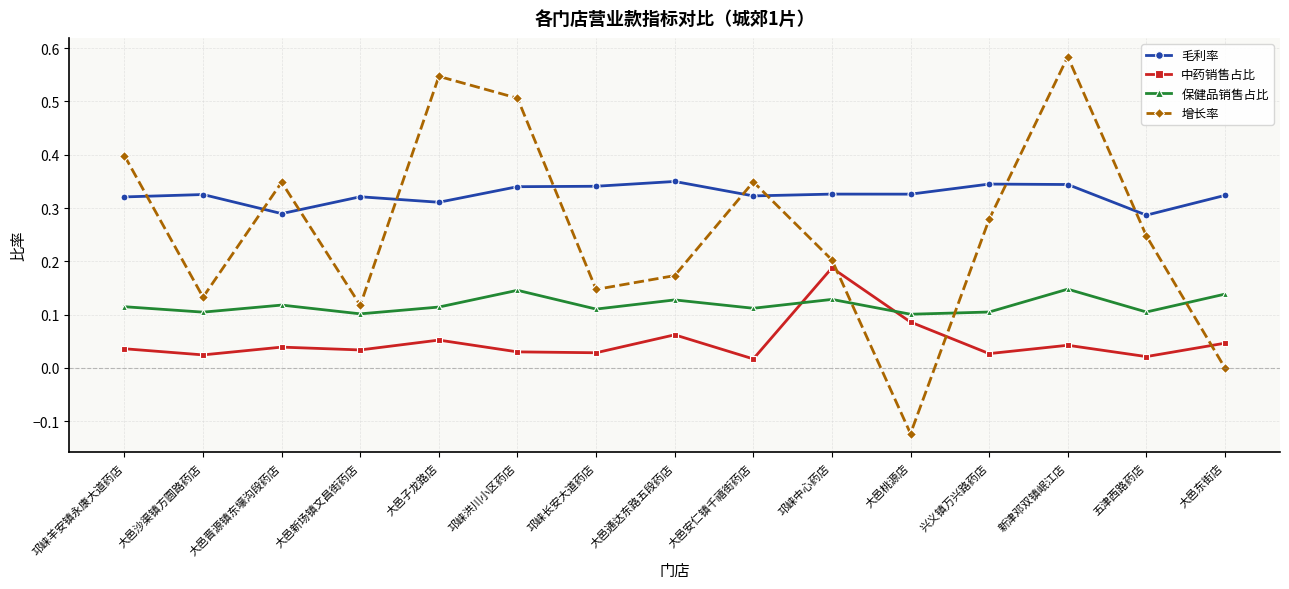

True or false: 中药销售占比 and 毛利率 cross at least once.

False